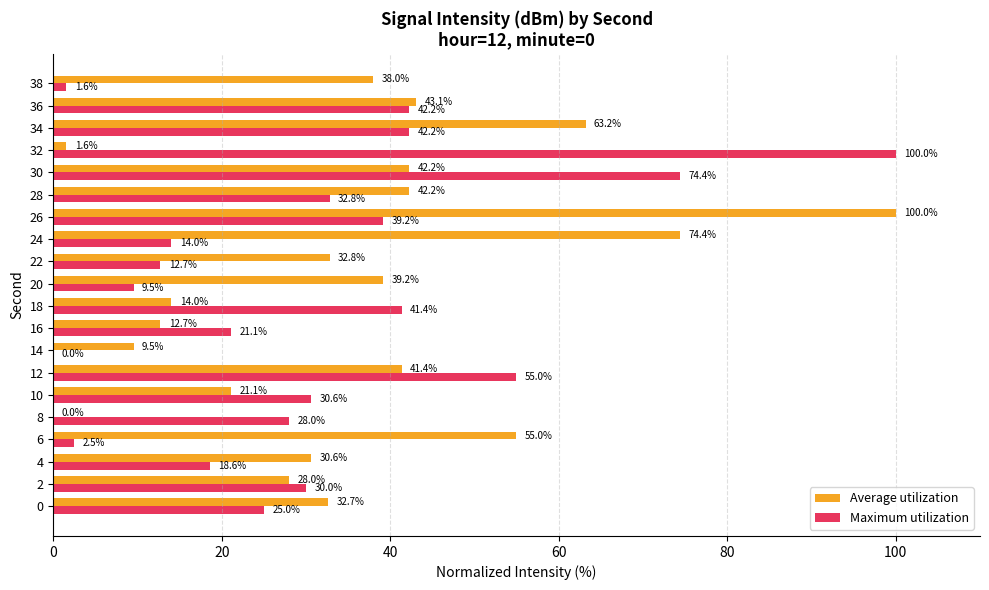

True or false: Maximum utilization has a value of 8.7 at 24.

False